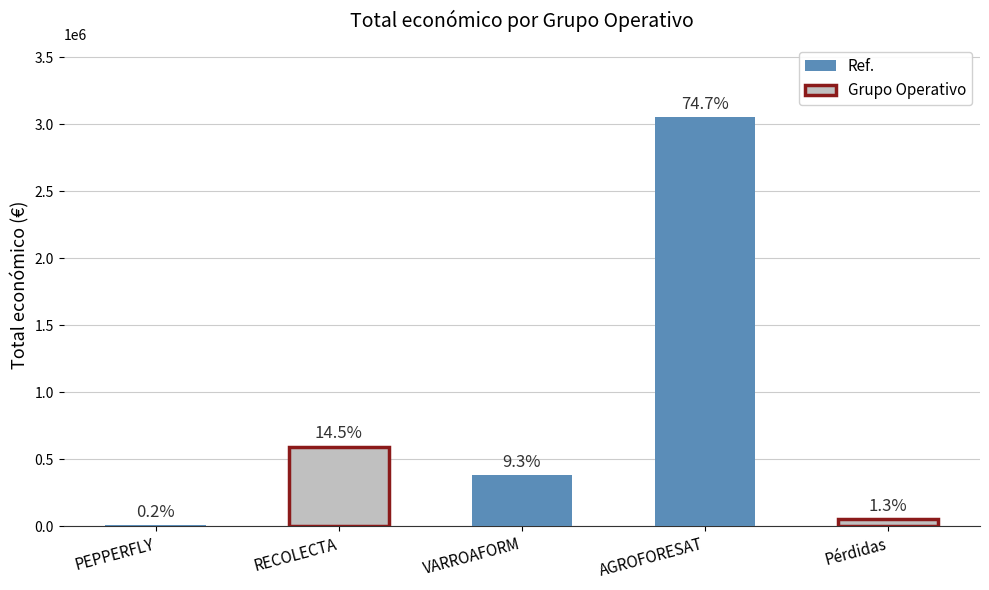

What position from the left is Pérdidas?

5